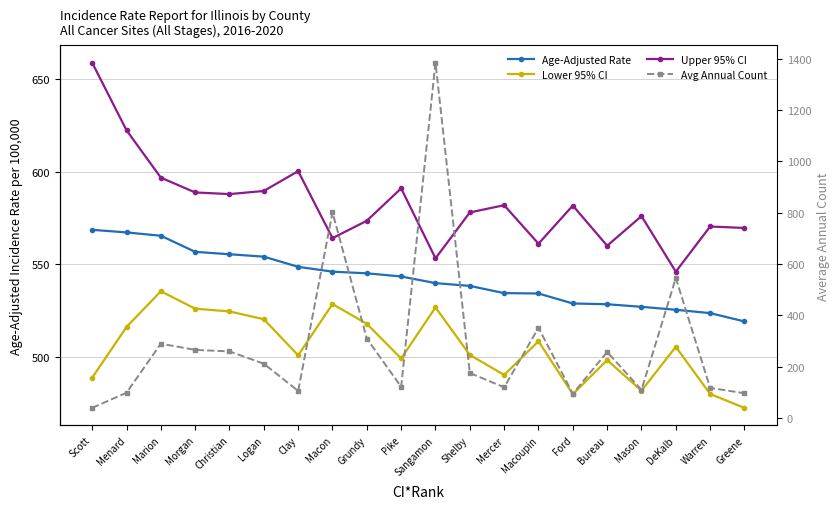

Which series changed the most between Menard and Mercer?

Upper 95% CI